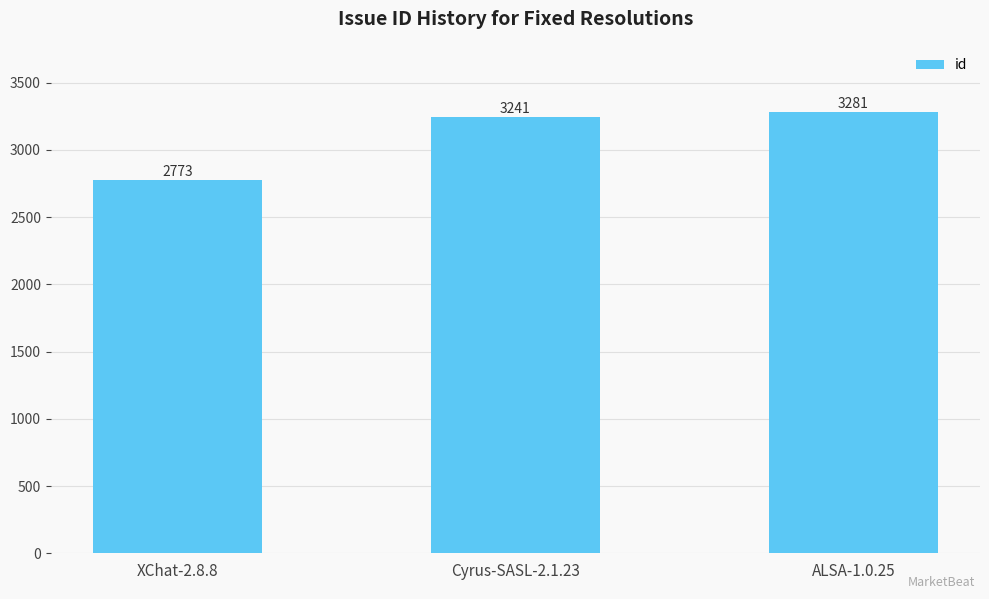

Rank the categories by value from lowest to highest.

XChat-2.8.8, Cyrus-SASL-2.1.23, ALSA-1.0.25